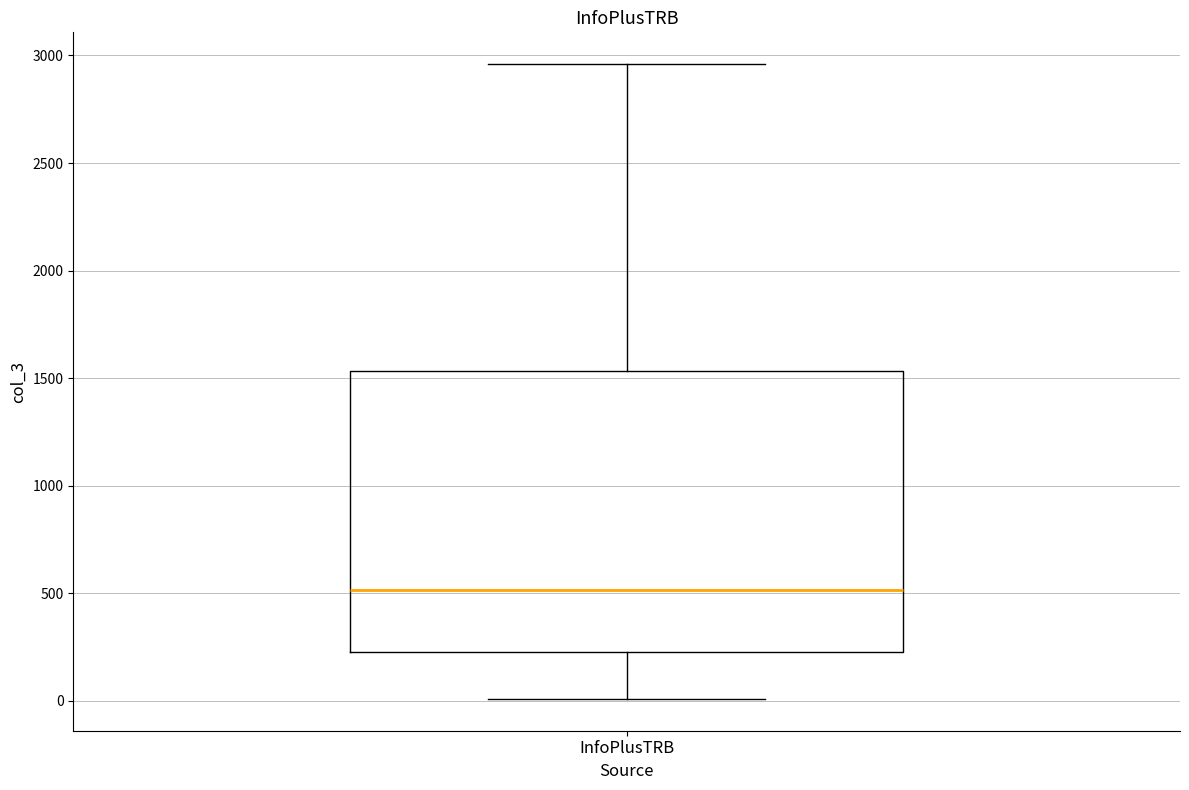

Read this box plot against the y-axis: the position of the median line, the range covered by the box, and the ends of both whiskers. The values are not printed on the chart, so give them approximately, as read against the axis.

median 500, box 250 to 1550, whiskers 0 to 2950